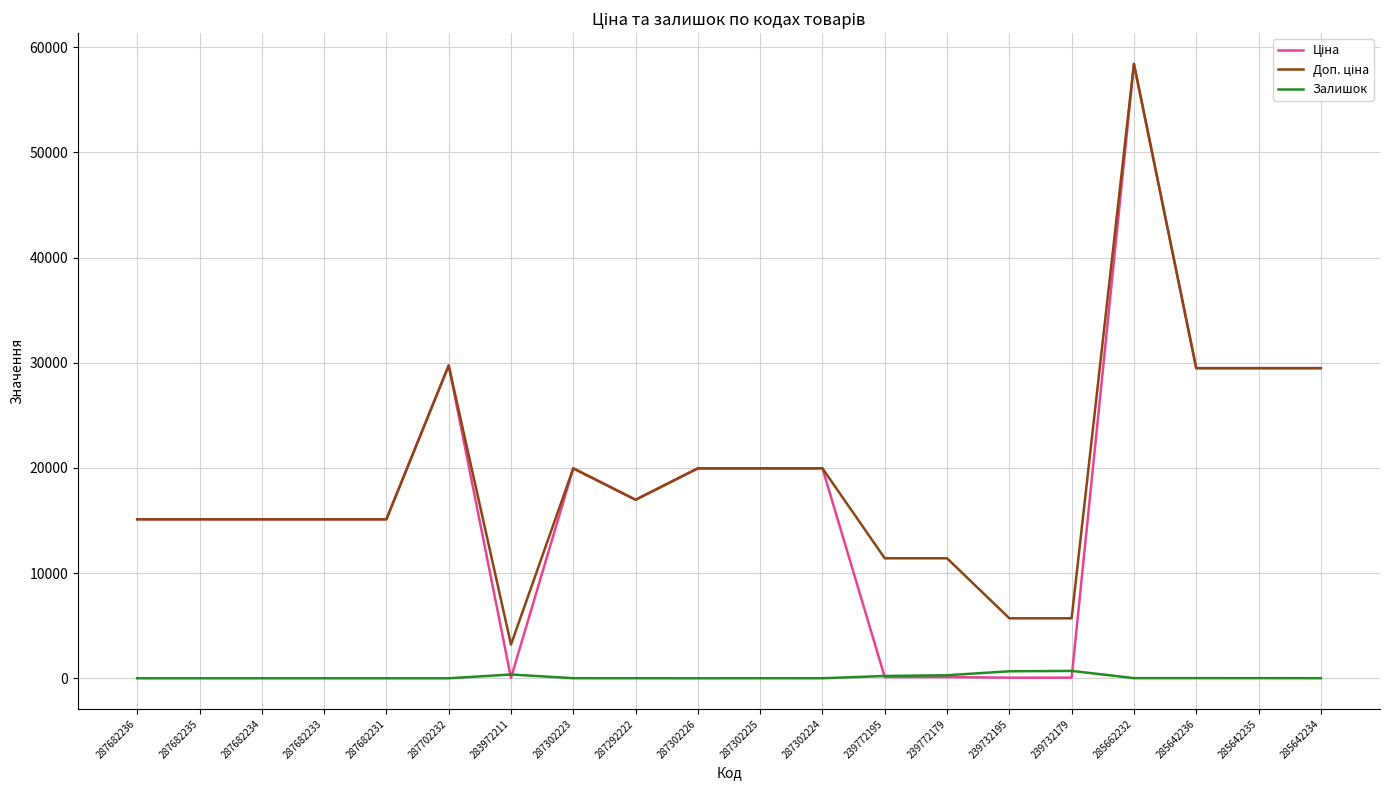

At how many categories does at least one series exceed 27111?

5